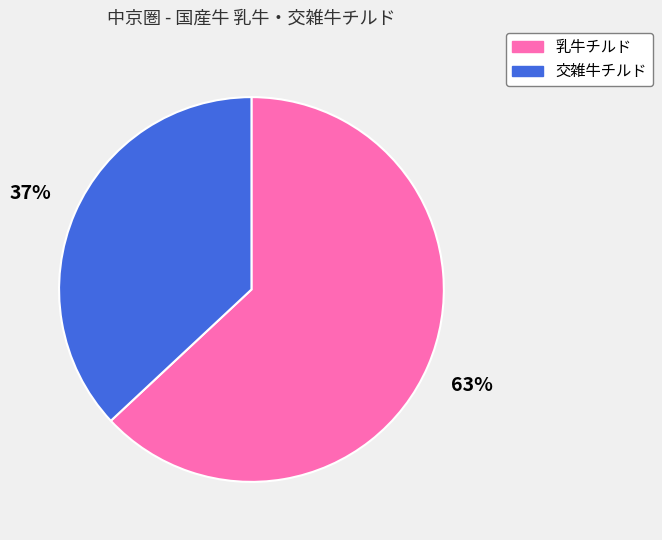

To the nearest percent, what is the average slice percentage?

50%